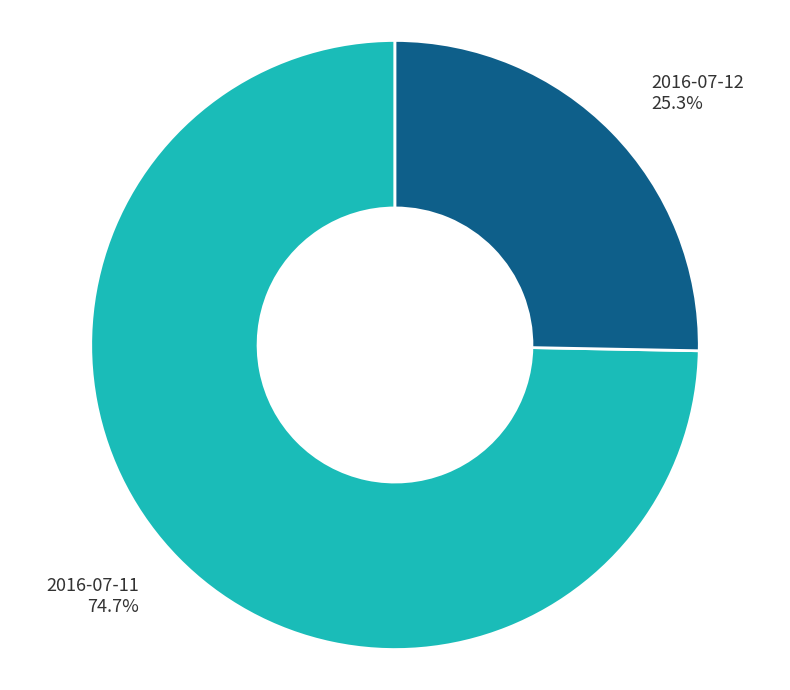

To the nearest percent, what is the difference between the largest and smallest slice percentages?

49%